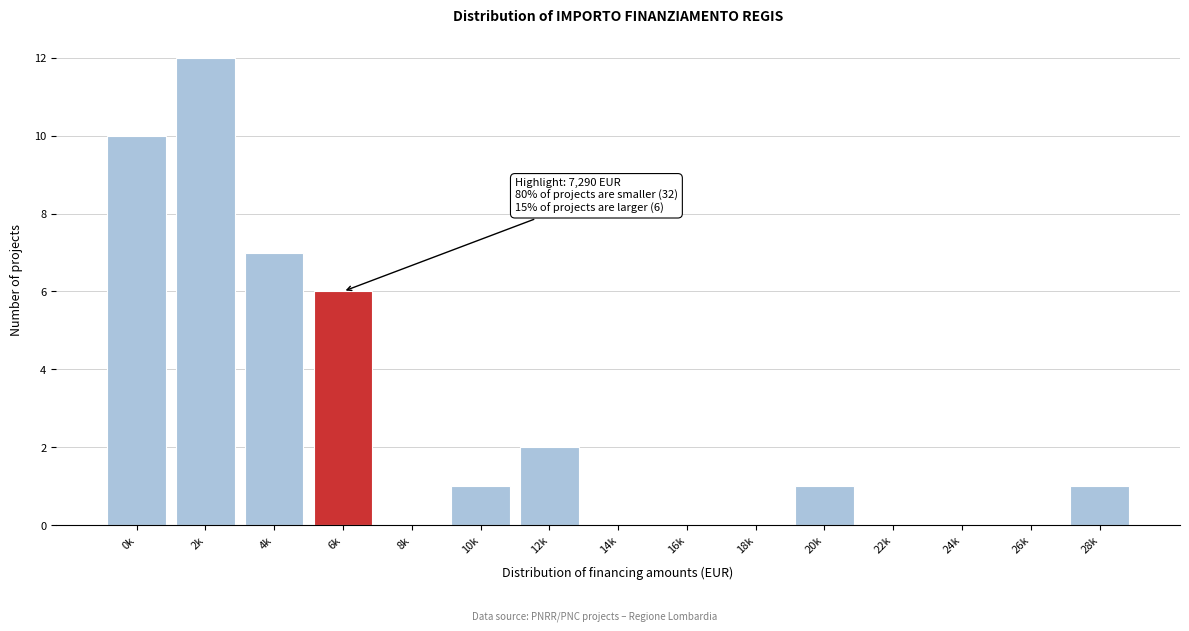

Reading right to left, list all the values displayed in this chart.

28k=1	26k=0	24k=0	22k=0	20k=1	18k=0	16k=0	14k=0	12k=2	10k=1	8k=0	6k=6	4k=7	2k=12	0k=10